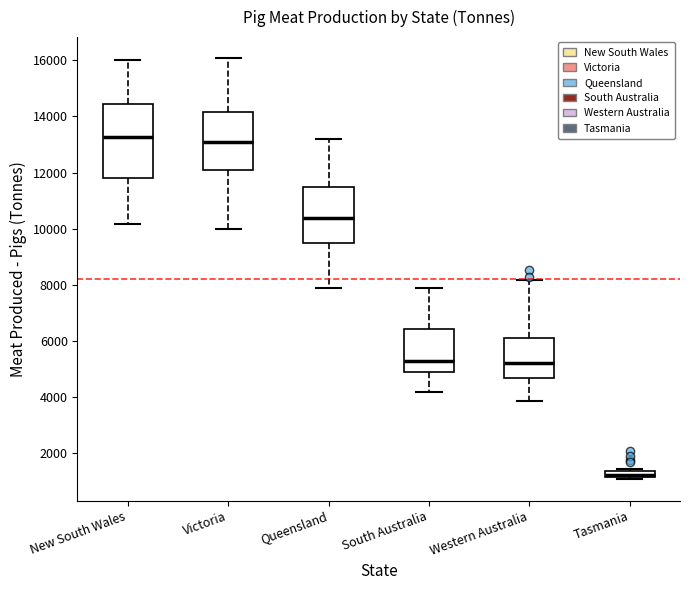

Where does the upper whisker of the box for Western Australia end on the y-axis? The values are not printed on the chart, so give them approximately, as read against the axis.

8200